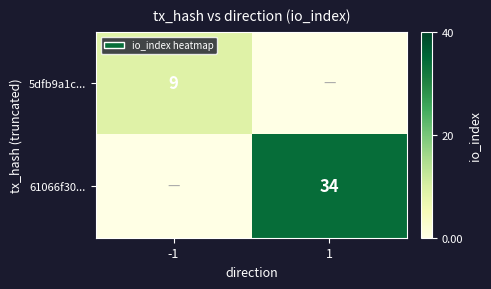

The 61066f30... series shows 34 at 1. True or false?

True